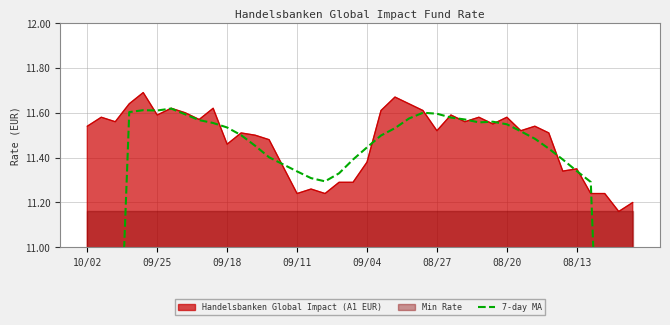

Between 08/27 and 09/04, which is larger?

08/27